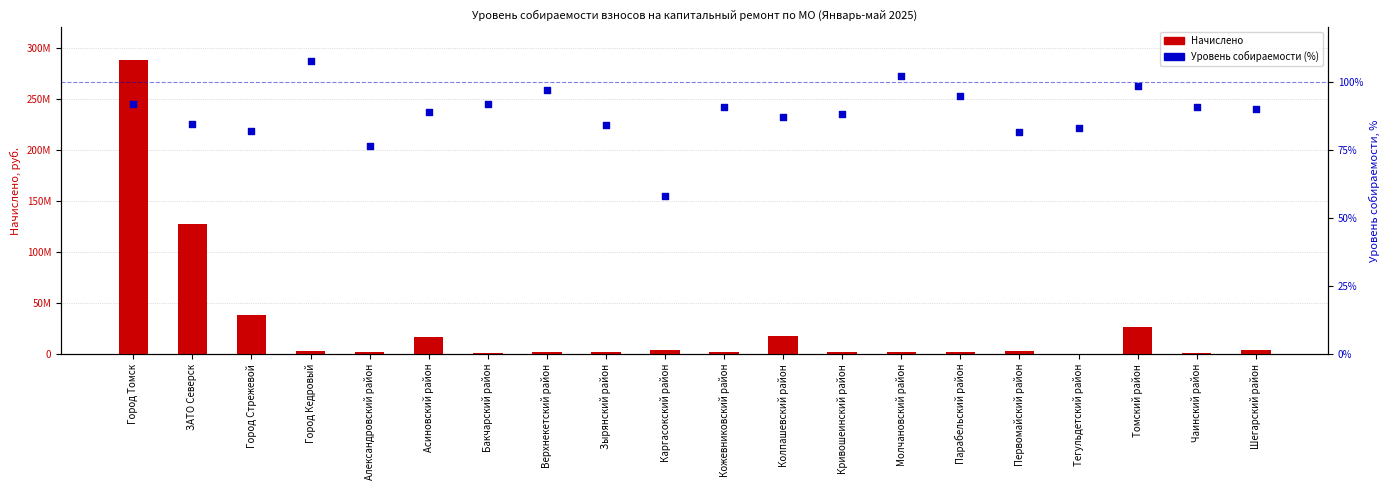

At which category is the sum across all series the highest?

Город Томск